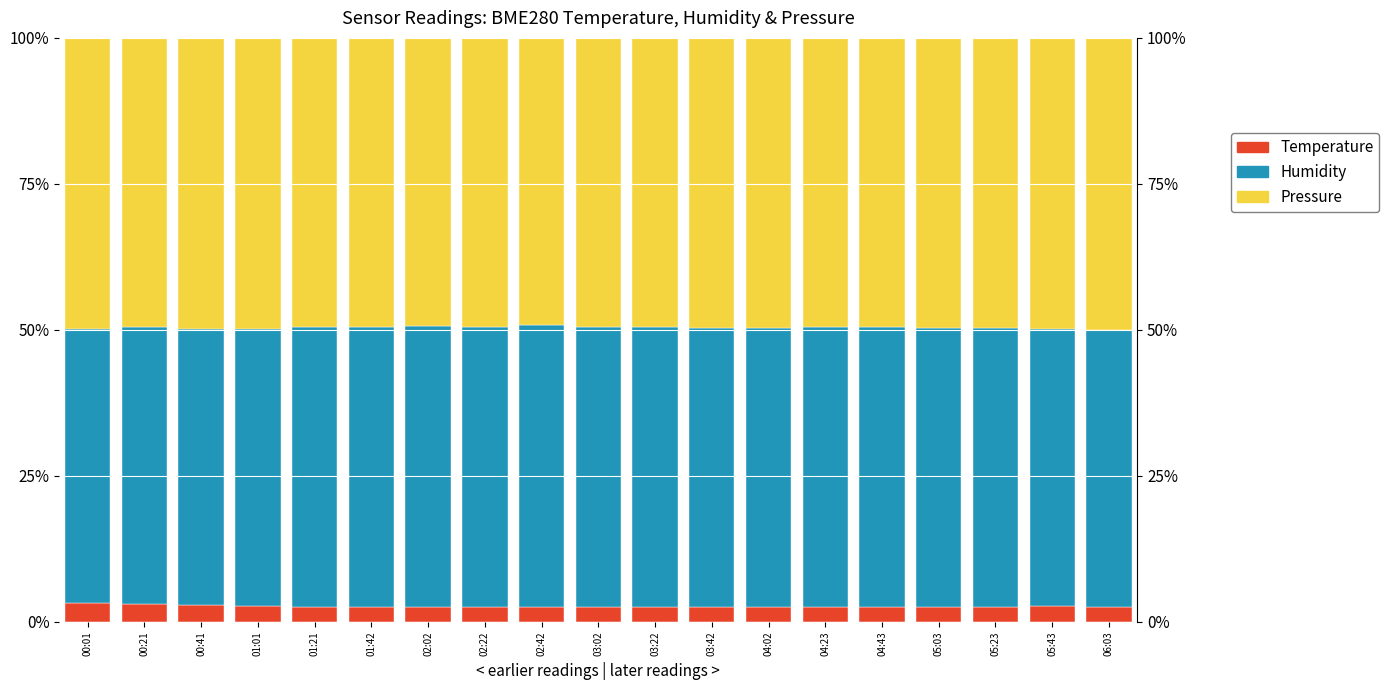

List the labels in order of BME280_humidity value, smallest first.

00:01, 00:41, 06:03, 00:21, 01:01, 05:43, 05:03, 05:23, 03:42, 01:21, 04:02, 04:43, 03:22, 03:02, 04:23, 01:42, 02:22, 02:02, 02:42